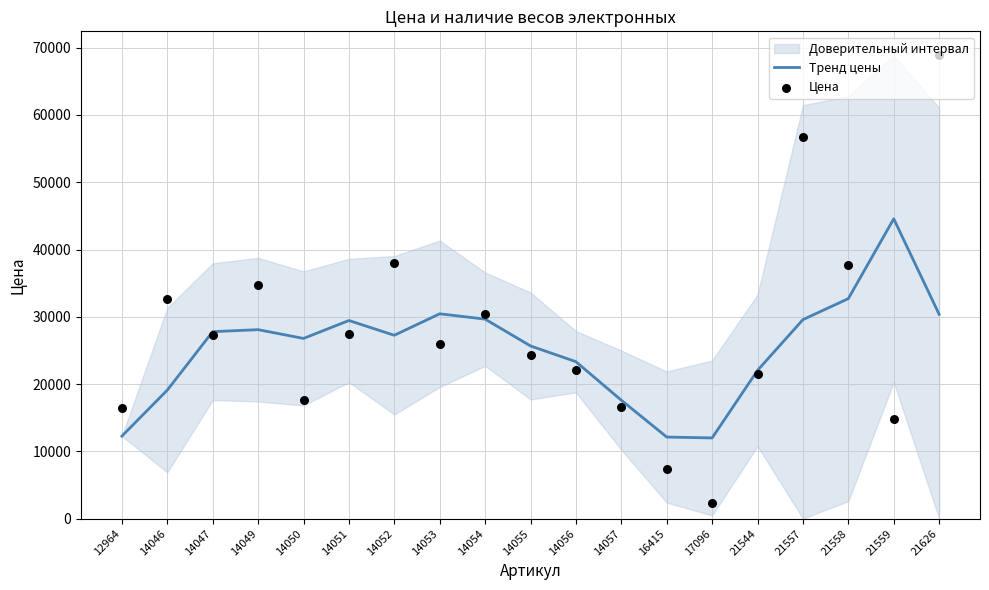

Which series contains the highest Y value?

Цена